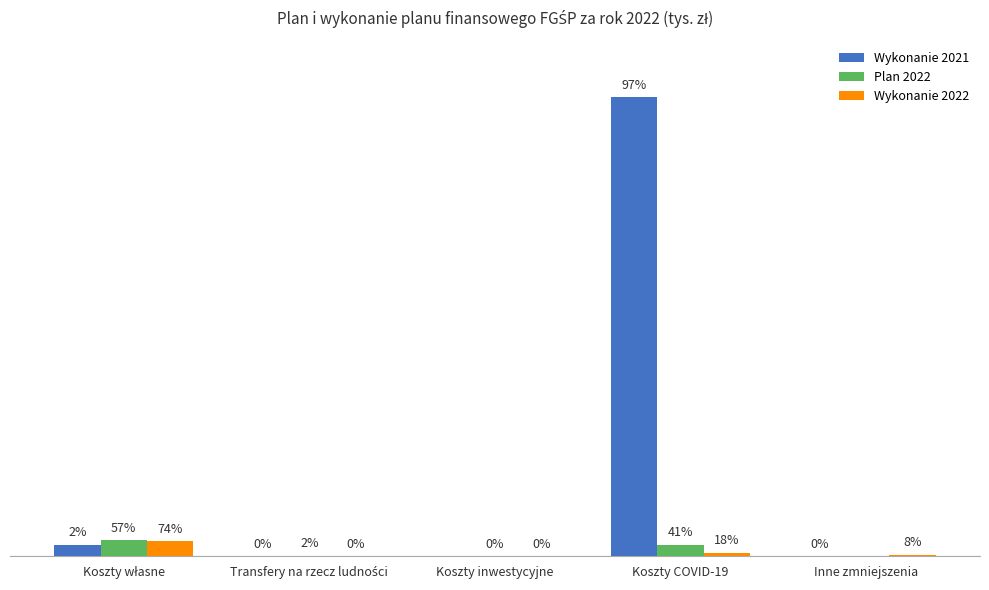

What are all the series names shown in the legend?

Wykonanie 2021, Plan 2022, Wykonanie 2022